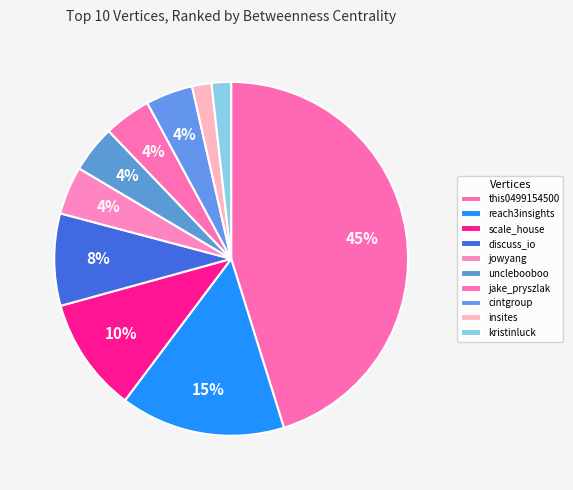

What is the smallest slice in the pie chart?

insites